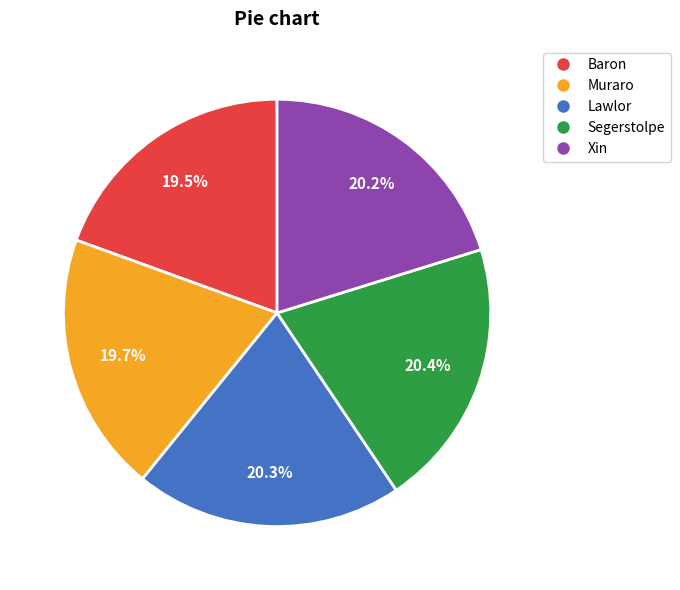

How many slices are in this pie chart?

5